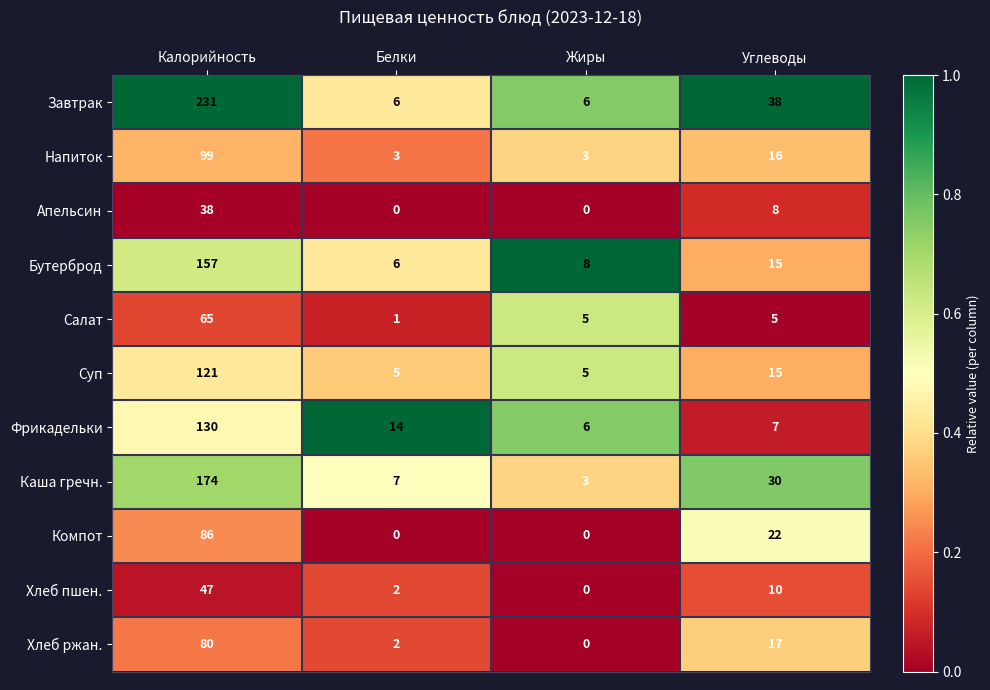

How many categories are shown in the chart?

4